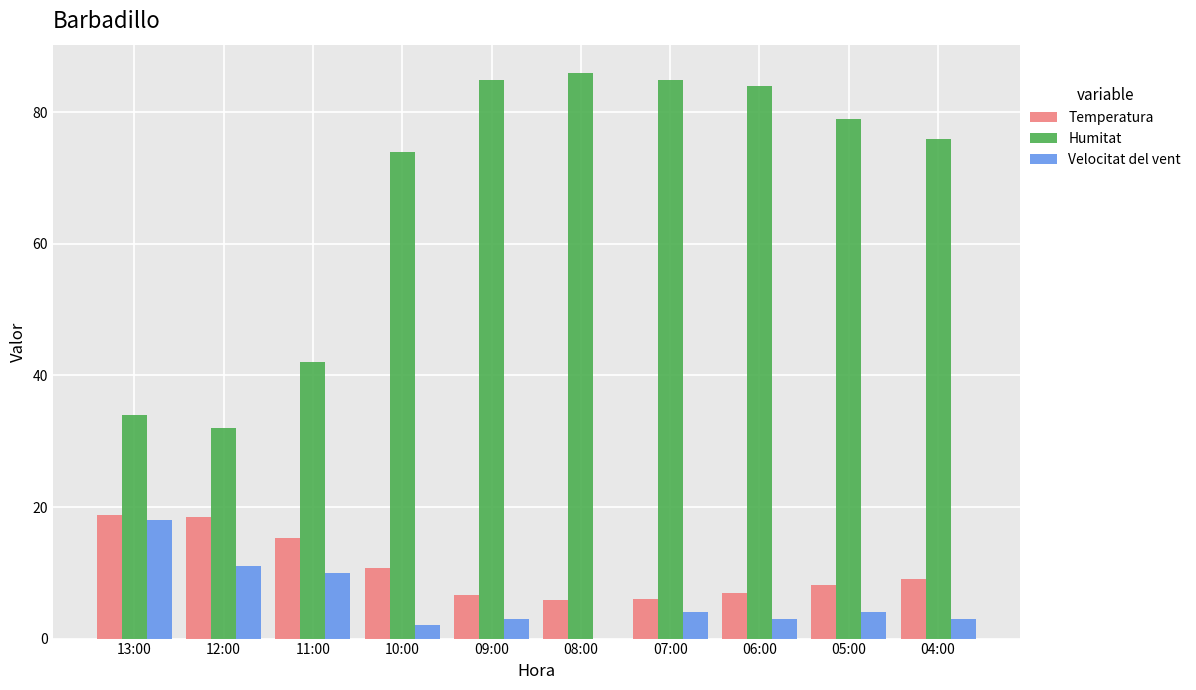

Which series has the largest range (max minus min)?

Humitat